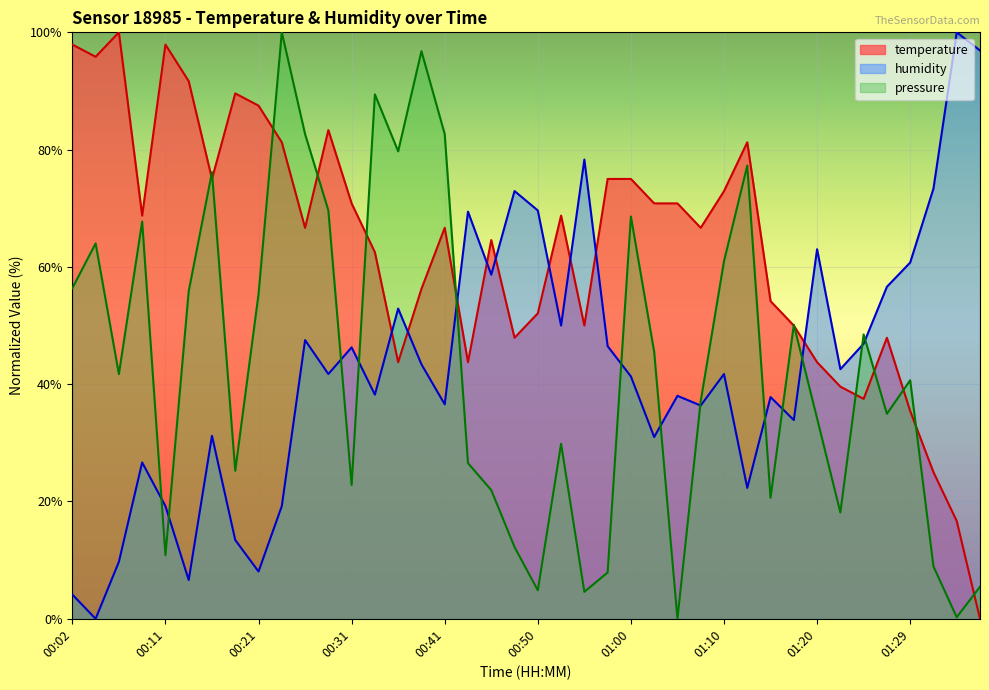

How many intersections are there between humidity and temperature?

9